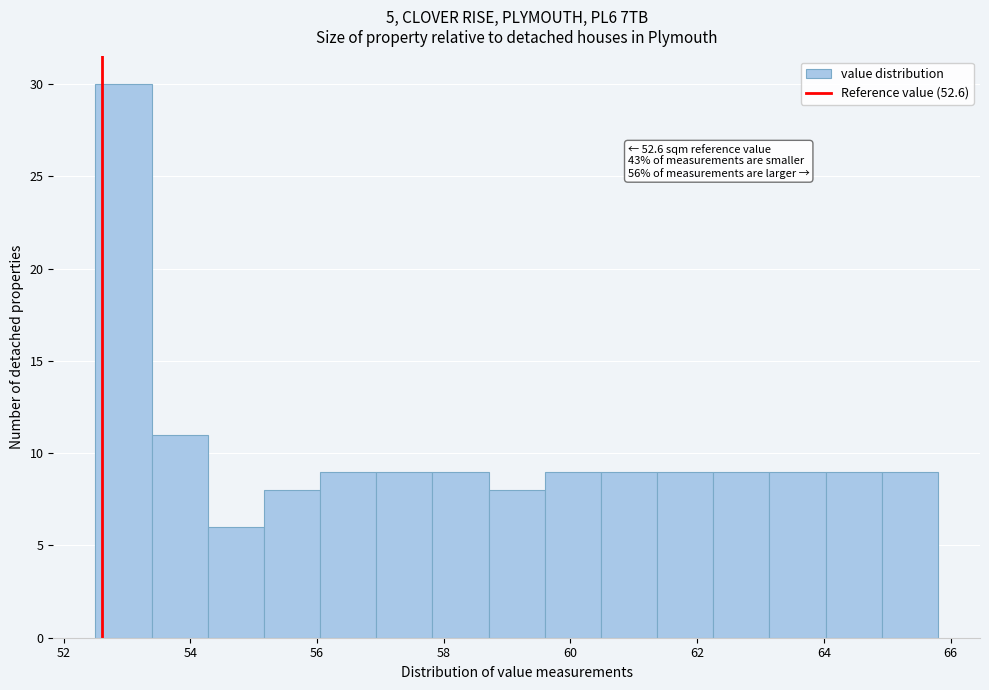

Over which range of the x-axis is the bar tallest?

52.6 to 53.4